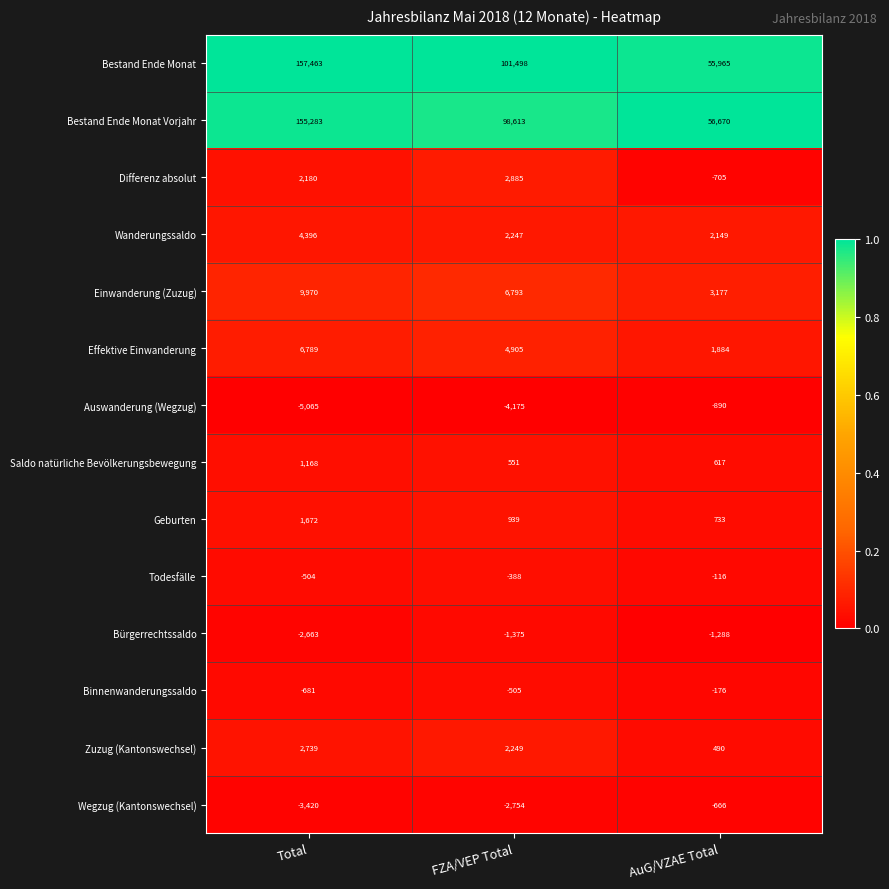

Read the Saldo natürliche Bevölkerungsbewegung value at AuG/VZAE Total, to the nearest 100.

600